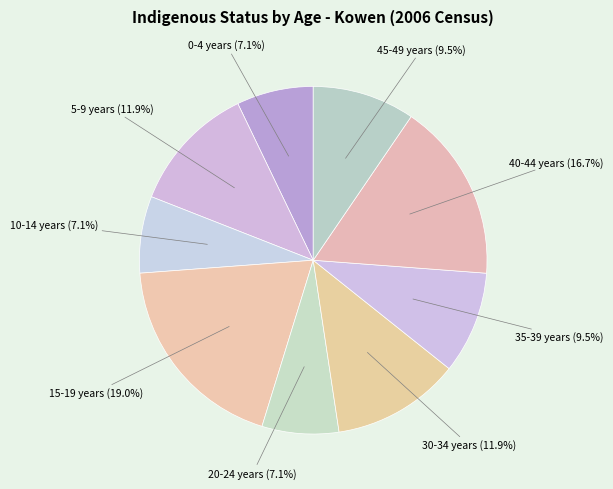

How many slices are in this pie chart?

9